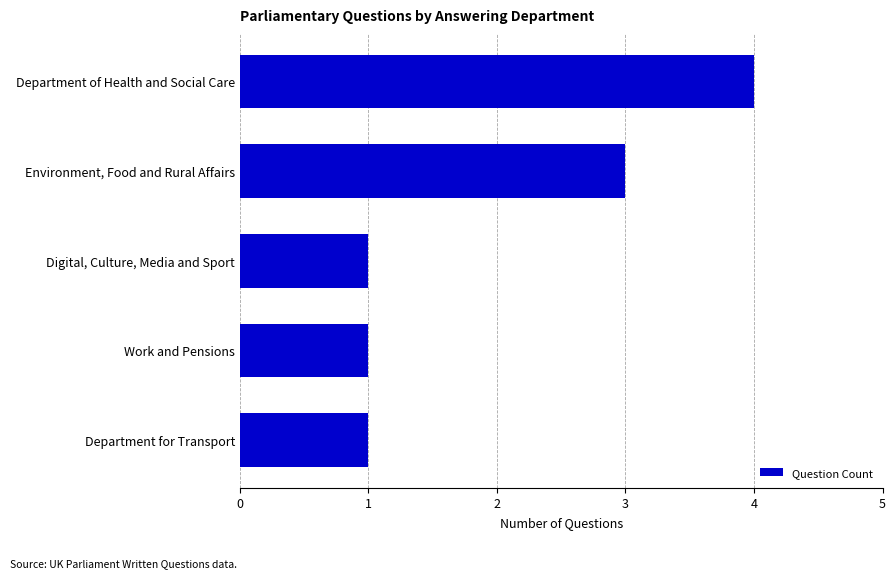

Reading top to bottom, what are all the values shown in this chart?

4	3	1	1	1